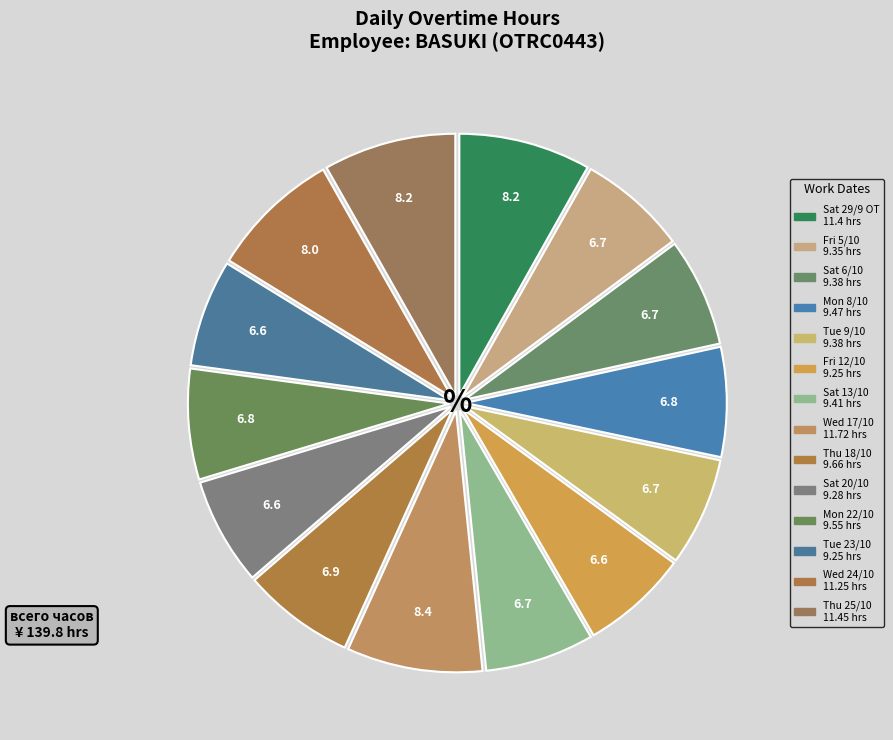

Does Sat 13/10 represent more than half of the total?

No